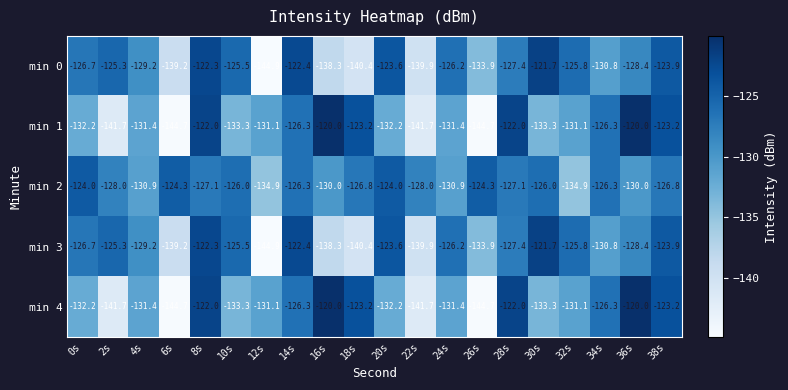

What is the spread (max minus min) of values at 6s?

20.4